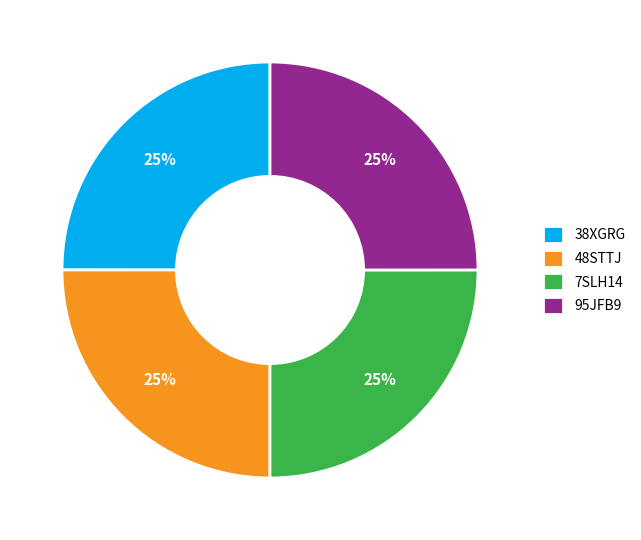

To the nearest percent, what portion does 38XGRG represent?

25%